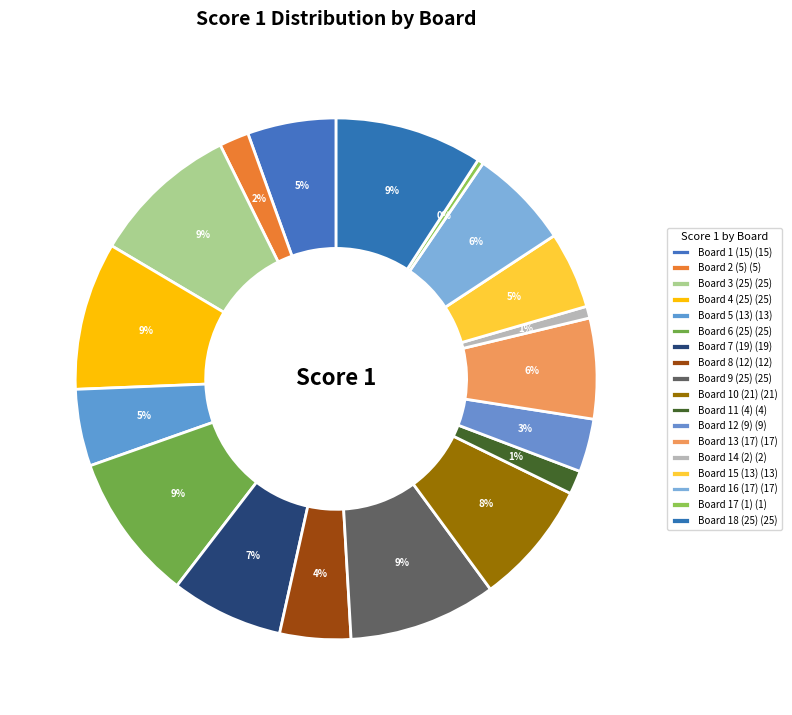

Rank the categories by value from highest to lowest.

Board 3 (25), Board 4 (25), Board 6 (25), Board 9 (25), Board 18 (25), Board 10 (21), Board 7 (19), Board 13 (17), Board 16 (17), Board 1 (15), Board 5 (13), Board 15 (13), Board 8 (12), Board 12 (9), Board 2 (5), Board 11 (4), Board 14 (2), Board 17 (1)